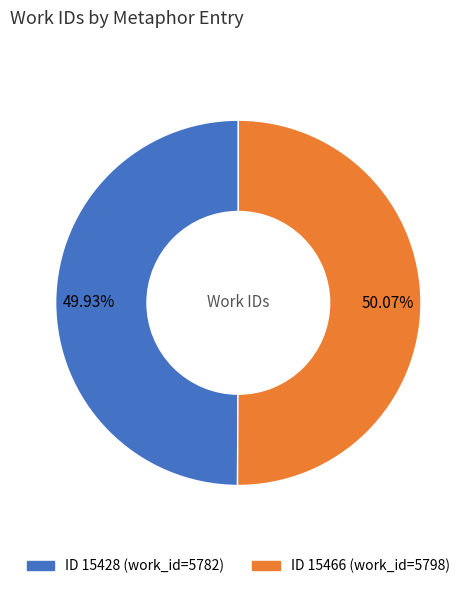

How many segments does this pie chart have?

2